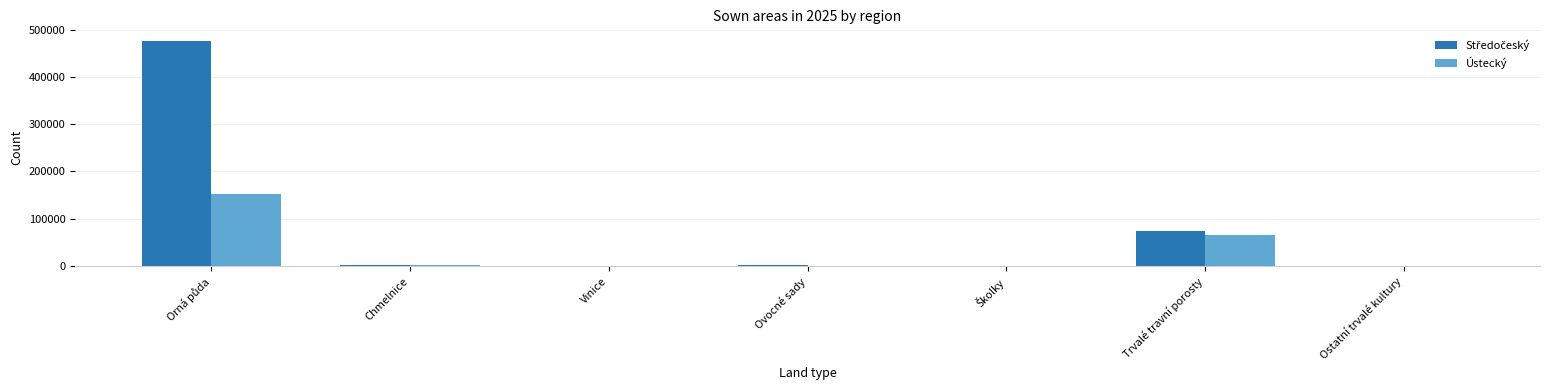

What is the total value across all series at Trvalé travní porosty?

138597.1